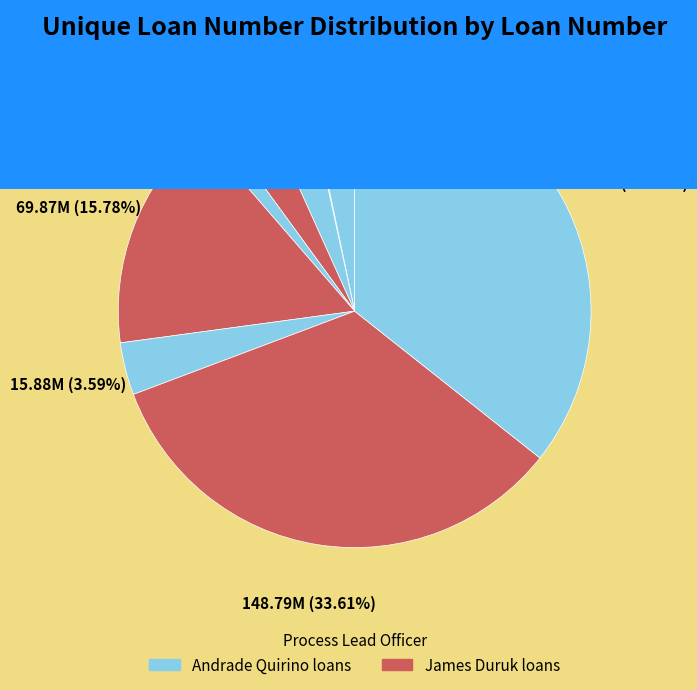

Which category has the smallest portion of the pie?

BUL_4874596